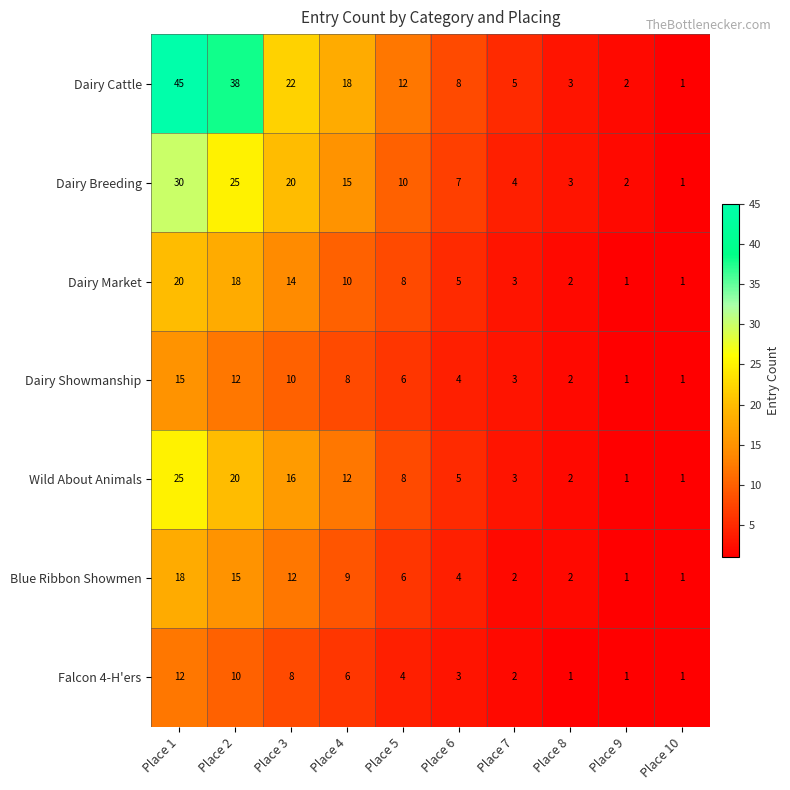

The Blue Ribbon Showmen series shows 2 at Place 9. True or false?

False